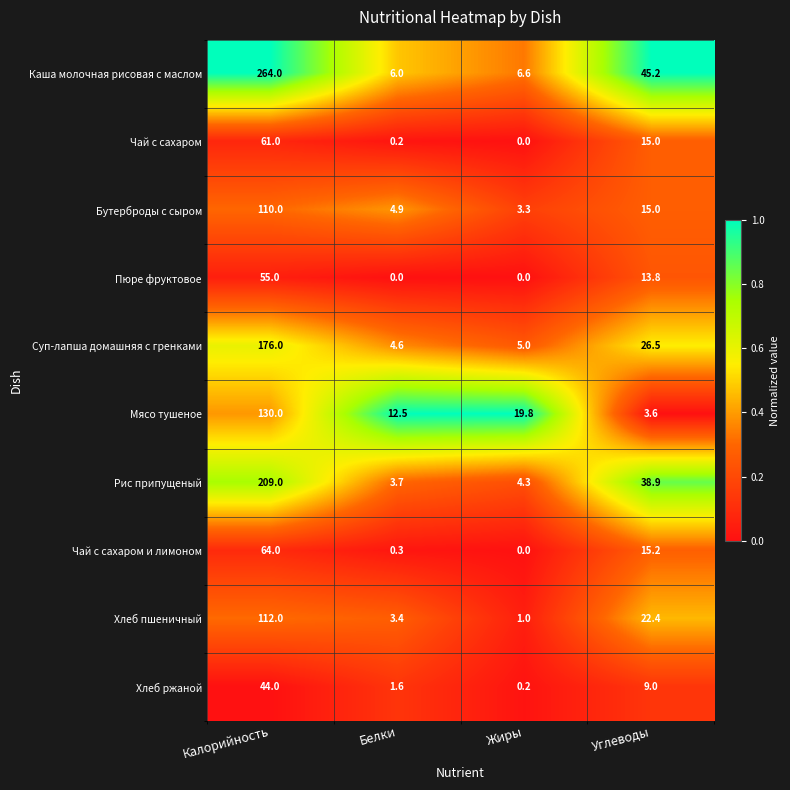

List the labels in order of Суп-лапша домашняя с гренками value, largest first.

Калорийность, Углеводы, Жиры, Белки